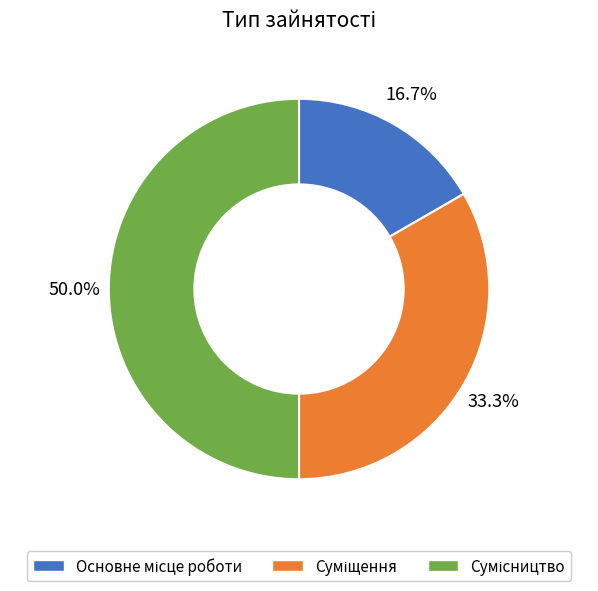

How many segments does this pie chart have?

3